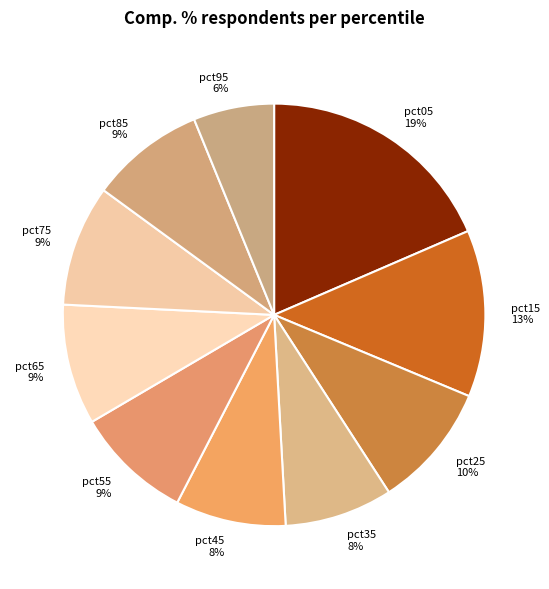

To the nearest percent, what is the average slice percentage?

10%